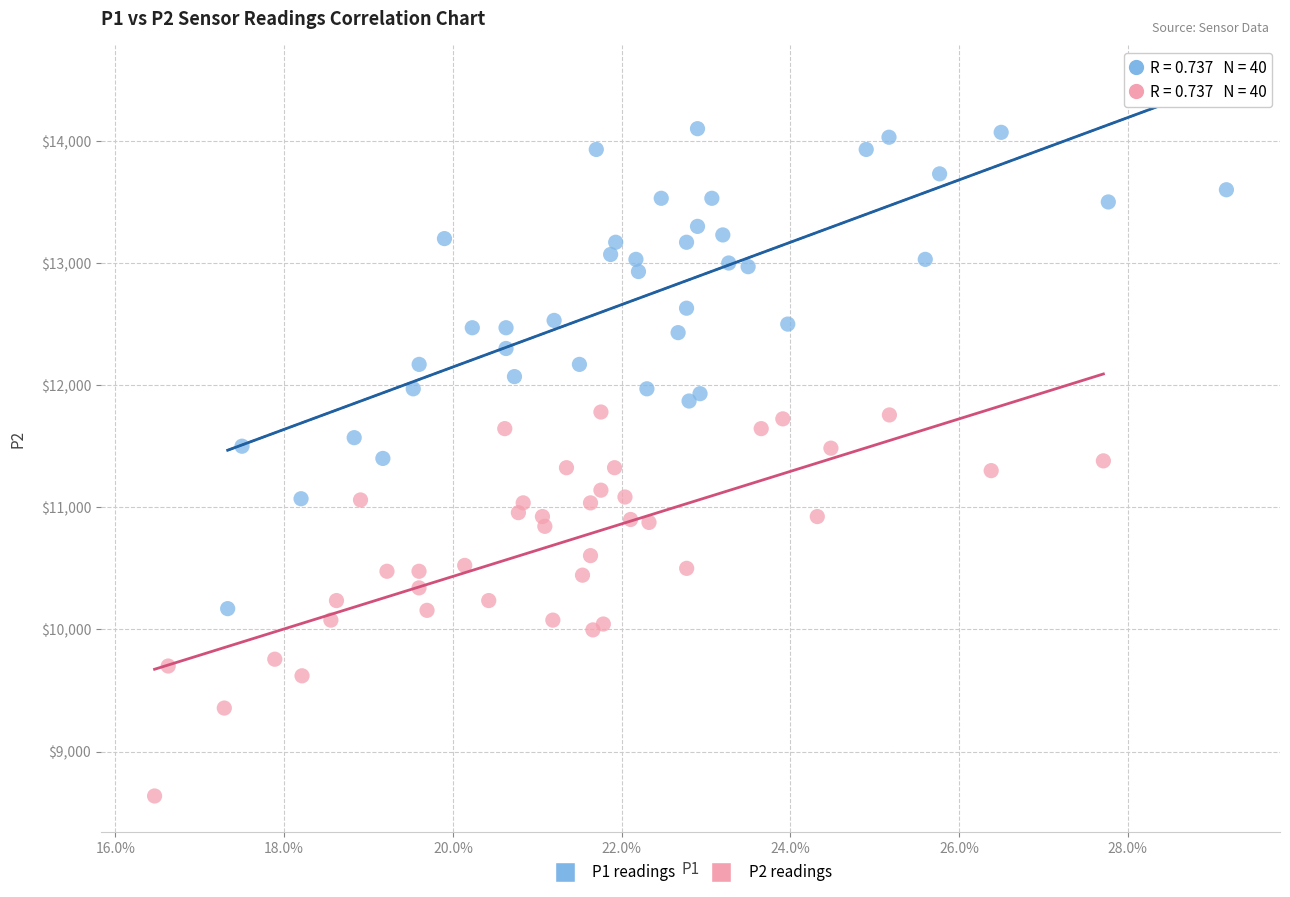

Which series reaches the maximum Y coordinate?

P1 readings